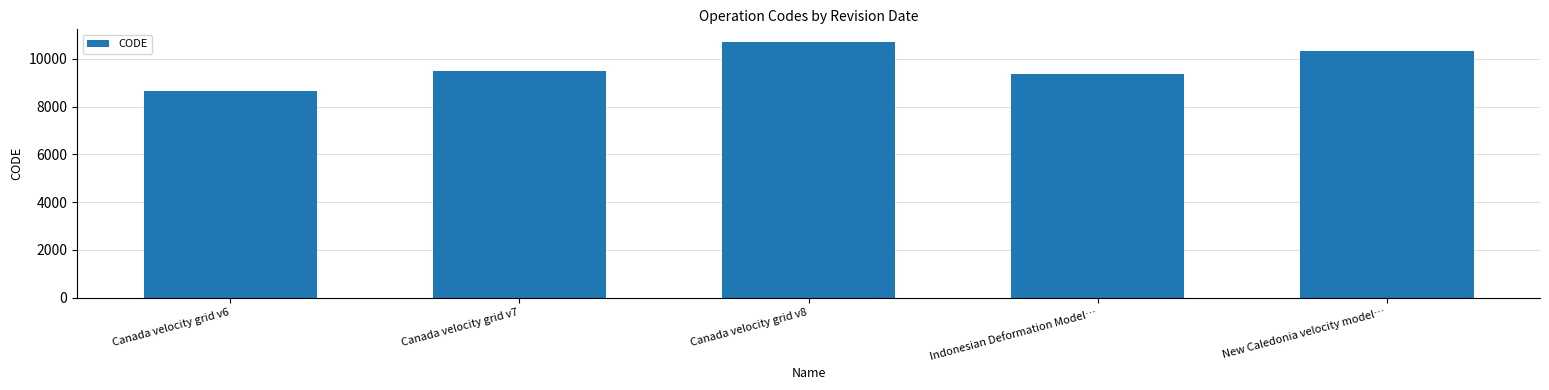

Is it true that the value at Canada velocity grid v6 is 8676?

True